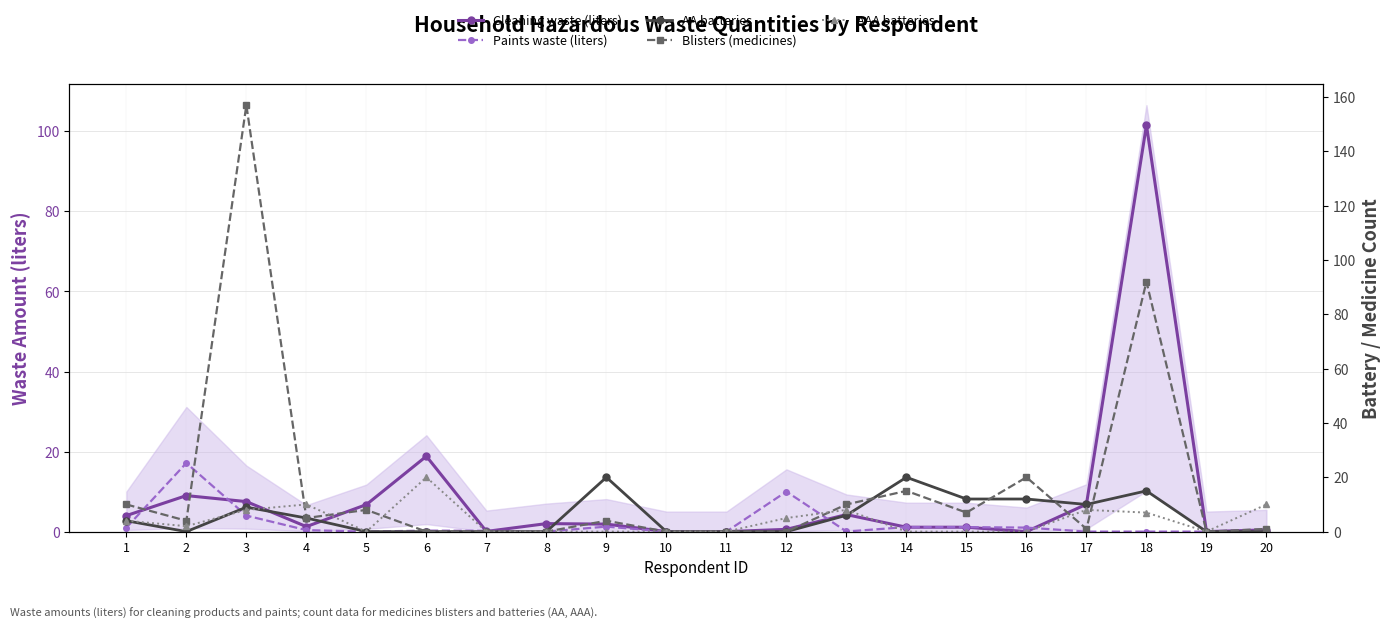

True or false: Cleaning waste (liters) and Paints waste (liters) cross at least once.

True